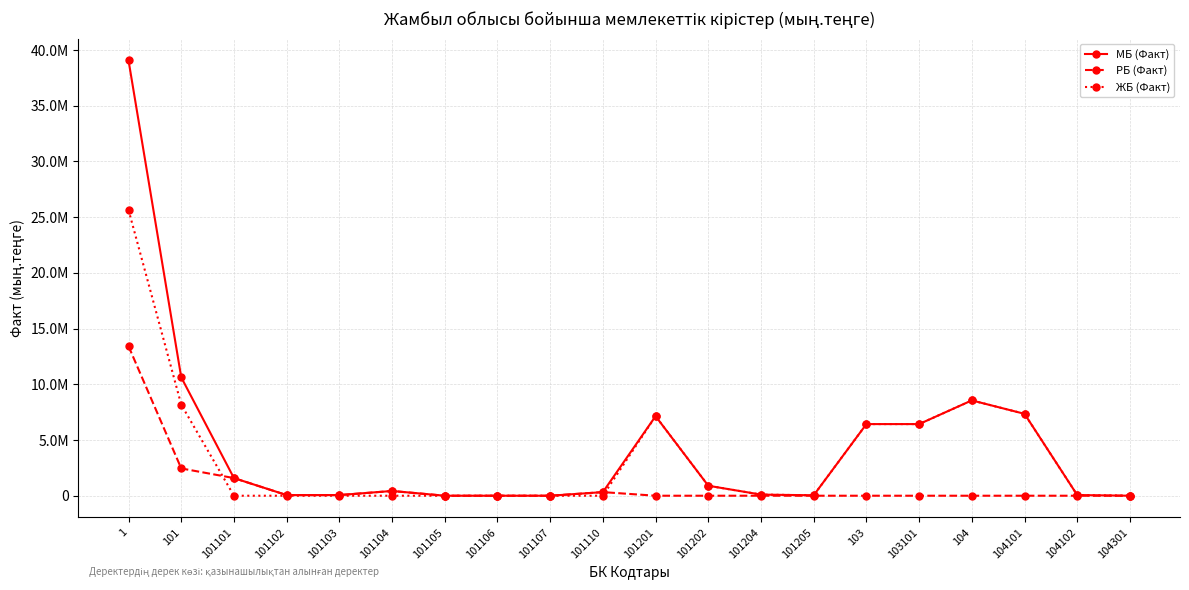

How many interior local valleys does the РБ (Факт) series have?

1